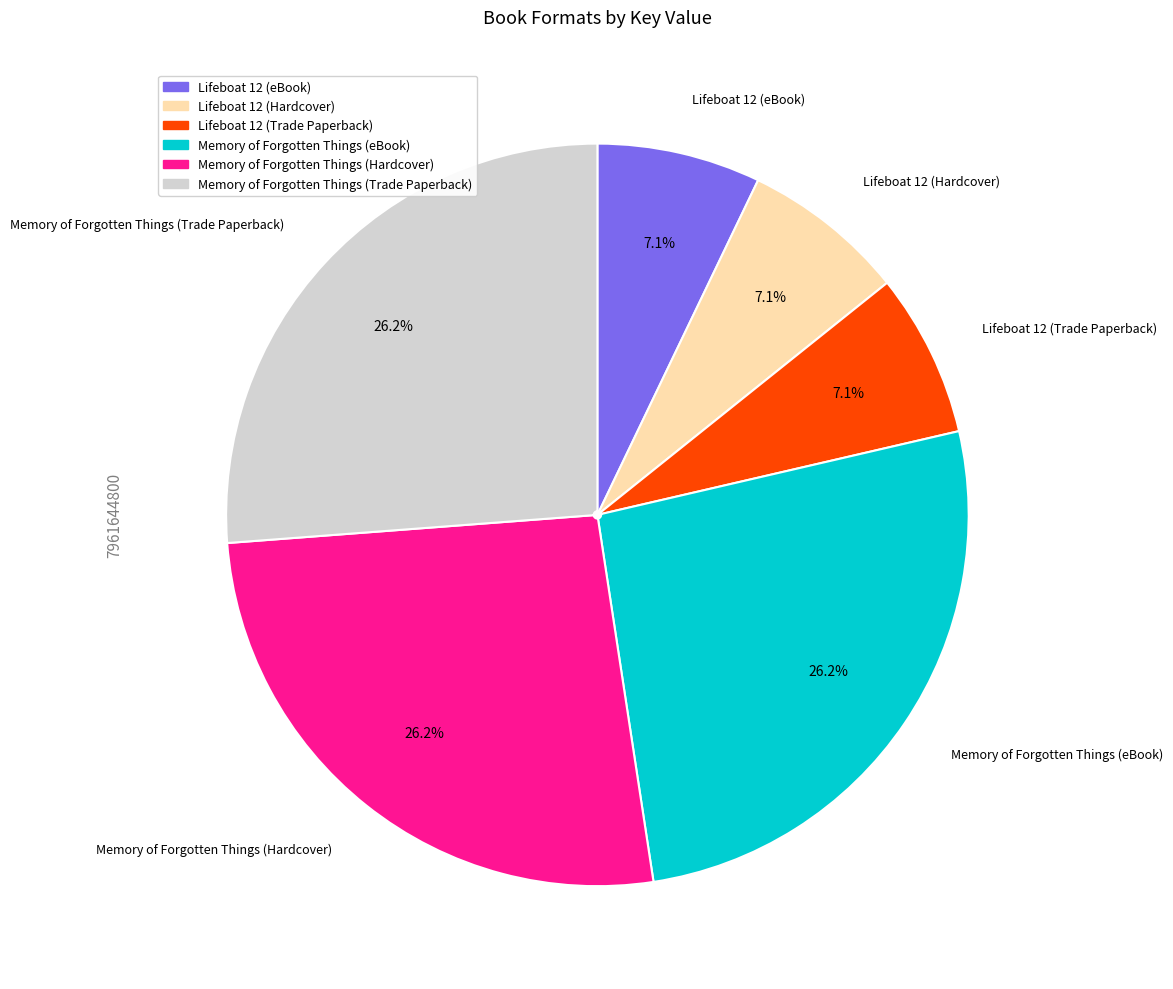

What percentage is NOT represented by Lifeboat 12 (eBook)?

92.9%